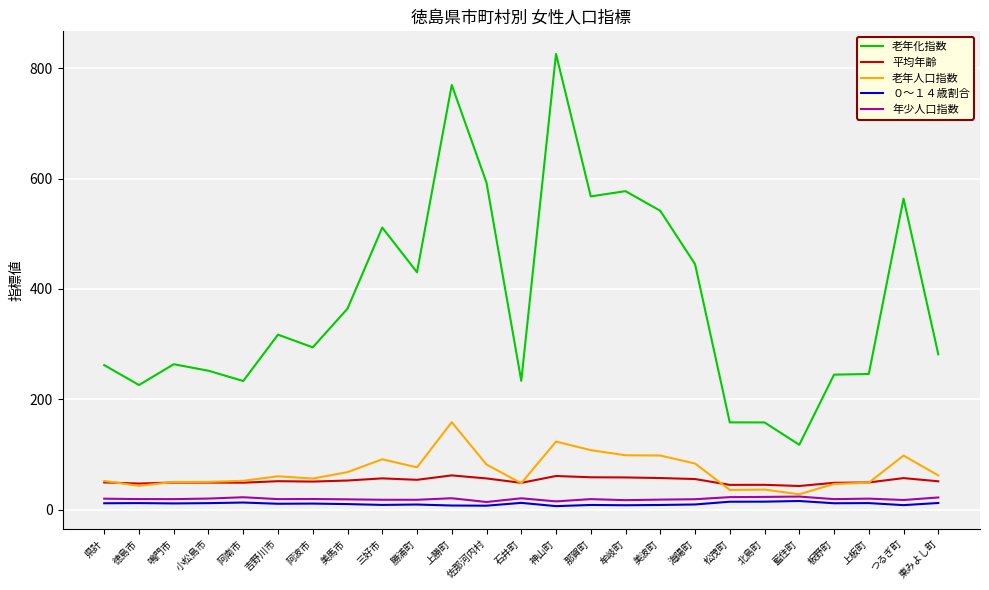

What is the highest value of the 老年化指数 series?

825.9